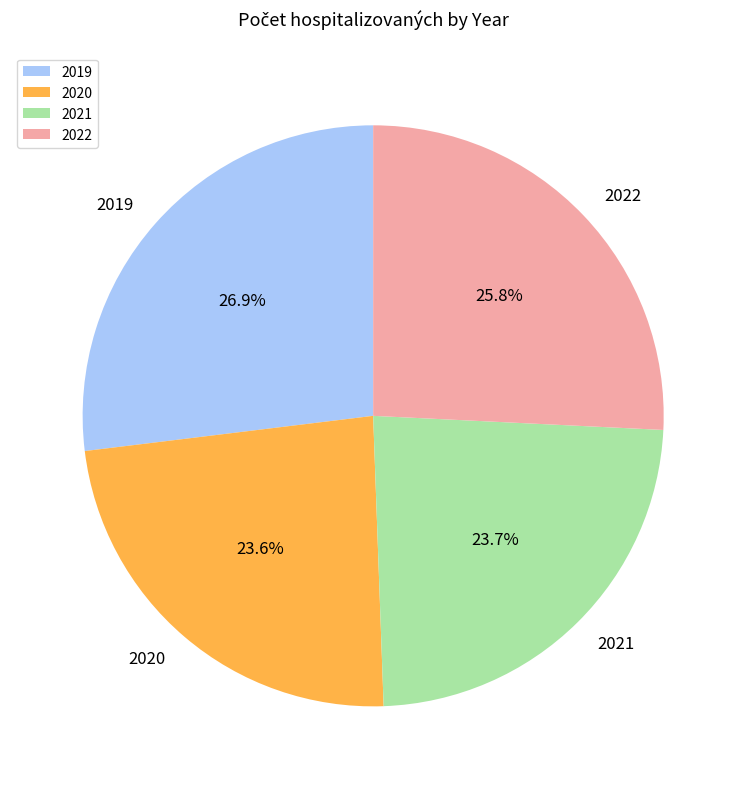

Is there any slice that represents more than half of the pie?

No